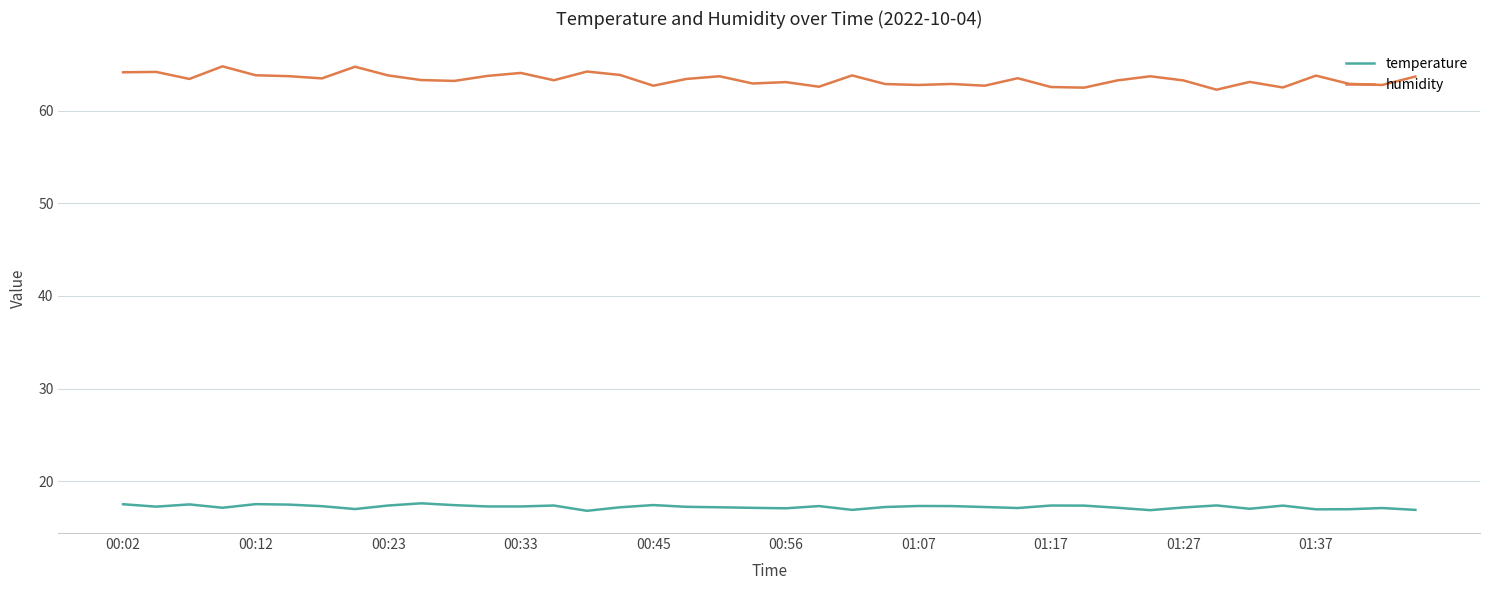

Rank the series by their average value, from lowest to highest.

temperature, humidity